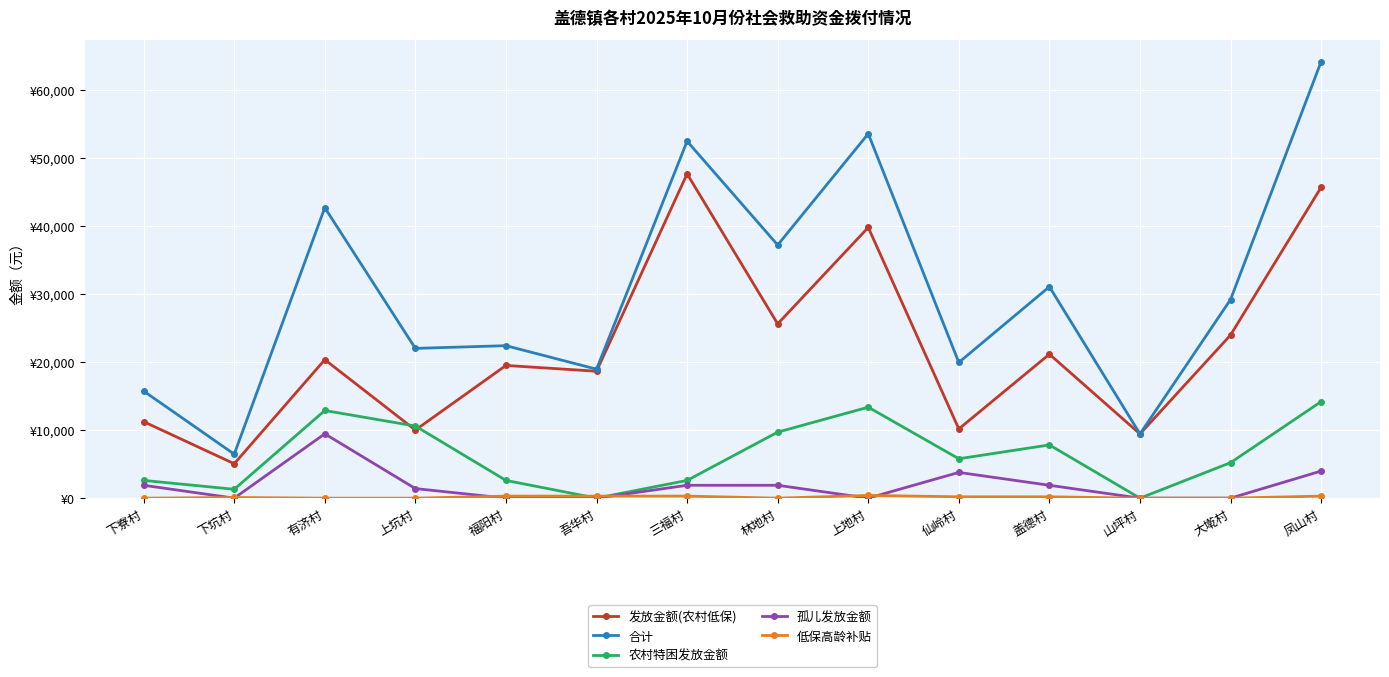

What is the label of the 14th point from the right?

下寮村